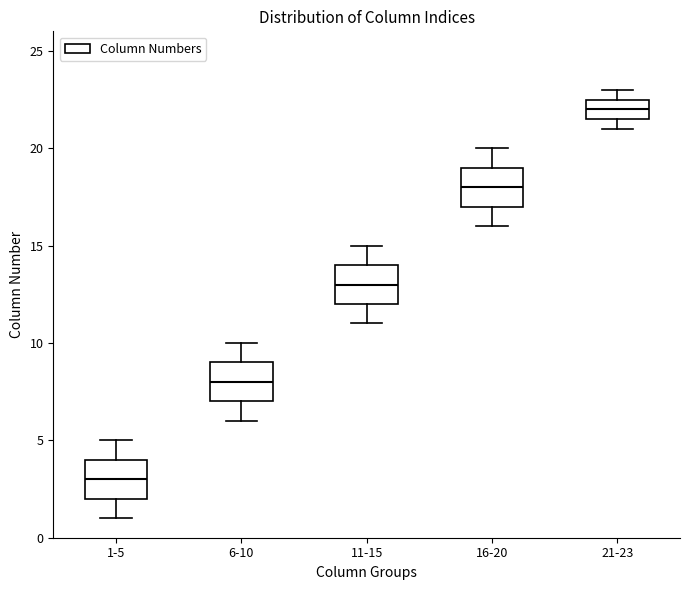

Reading left to right, transcribe this box plot: for each box, give where its median line is, the range the box spans, and where its two whiskers end, as read against the y-axis. The values are not printed on the chart, so give them approximately, as read against the axis.

1-5: median 3.0, box 2.0 to 4.0, whiskers 1.0 to 5.0
6-10: median 8.0, box 7.0 to 9.0, whiskers 6.0 to 10.0
11-15: median 13.0, box 12.0 to 14.0, whiskers 11.0 to 15.0
16-20: median 18.0, box 17.0 to 19.0, whiskers 16.0 to 20.0
21-23: median 22.0, box 21.5 to 22.5, whiskers 21.0 to 23.0